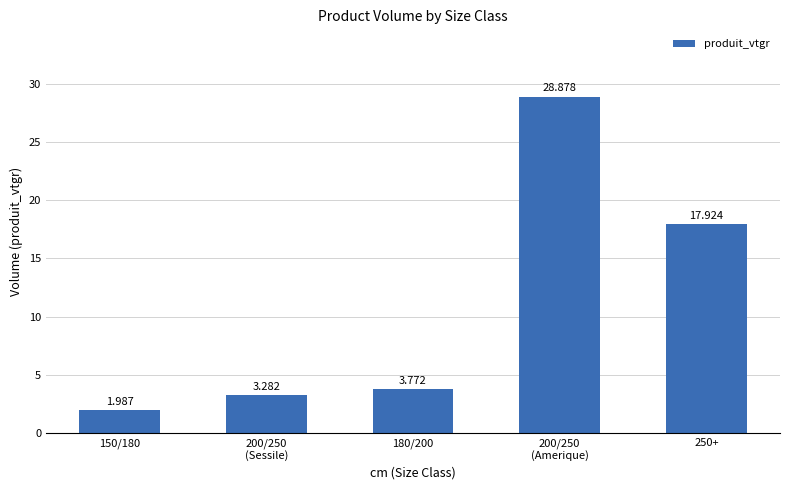

Where is the data nearest to the value 15?

250+